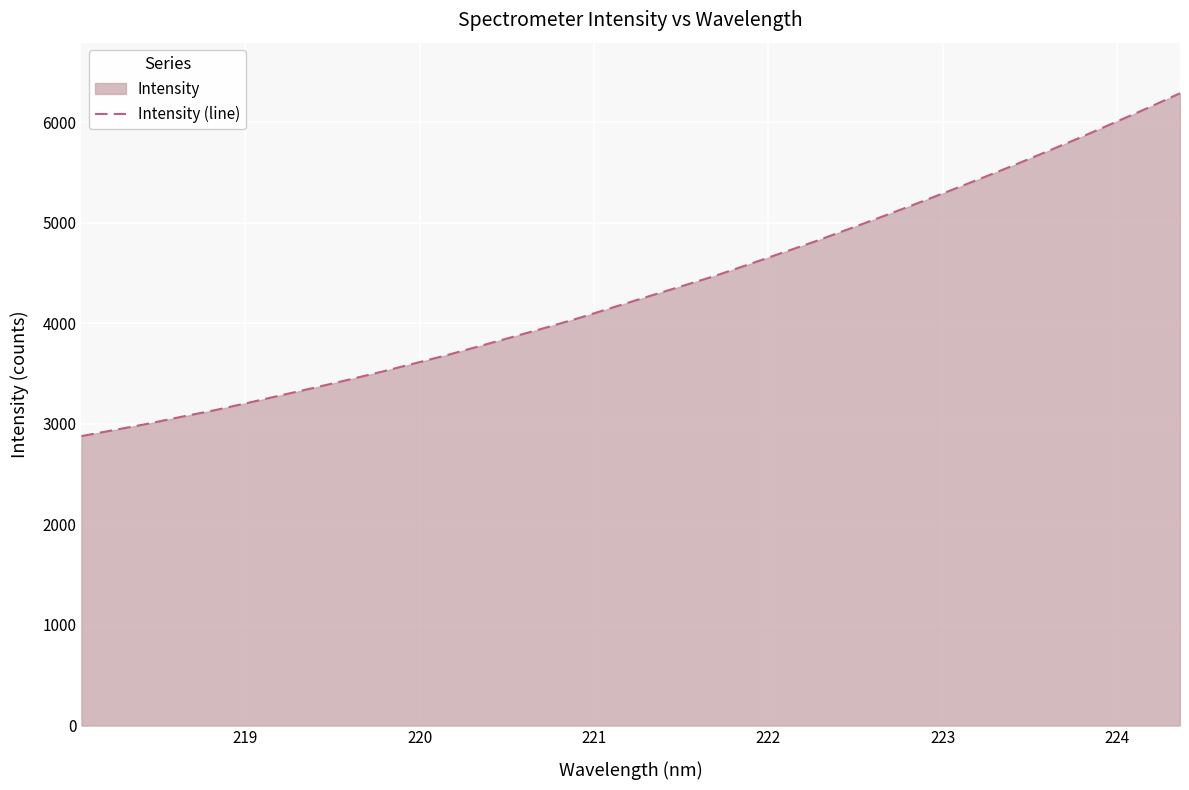

How many distinct data groups are displayed?

1